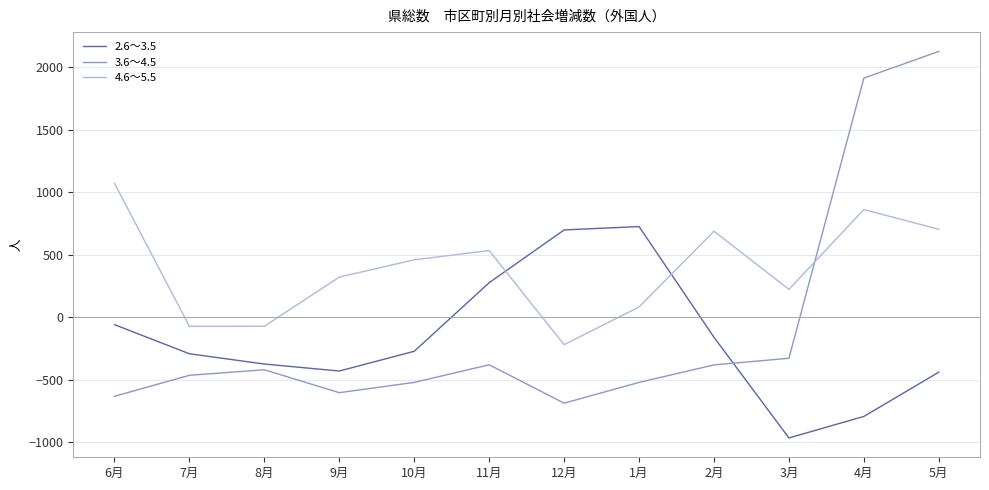

What is the highest value of the 2.6～3.5 series?

725